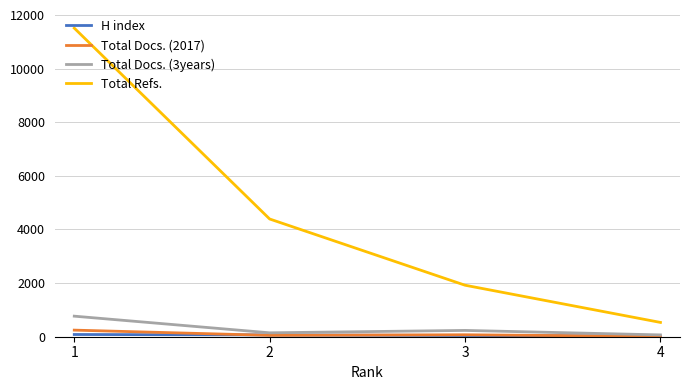

True or false: Total Docs. (3years) and Total Refs. intersect in this chart.

False